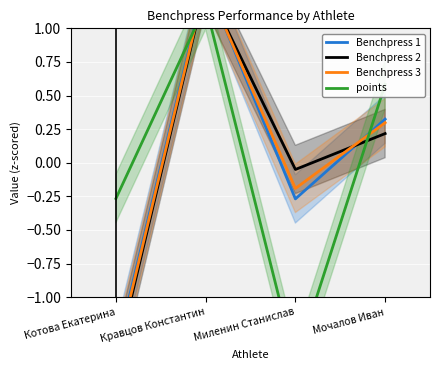

Which series ends up on top after the final intersection of Benchpress 2 and Benchpress 3?

Benchpress 3